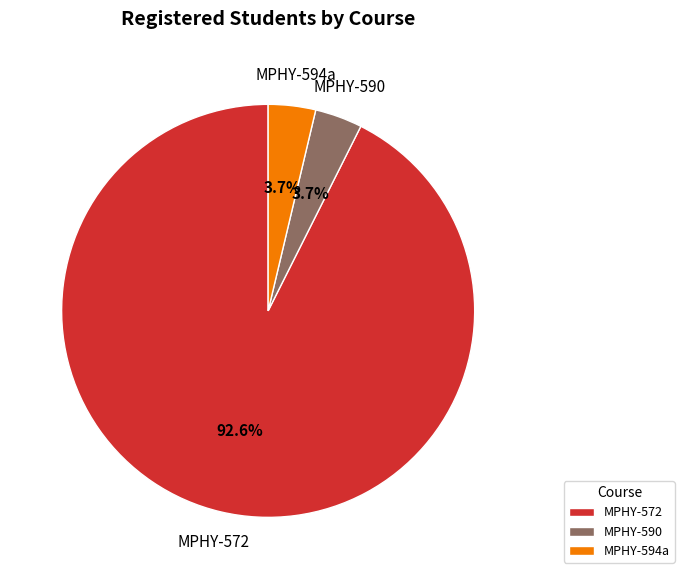

To the nearest percent, what is the difference between the largest and smallest slice percentages?

89%